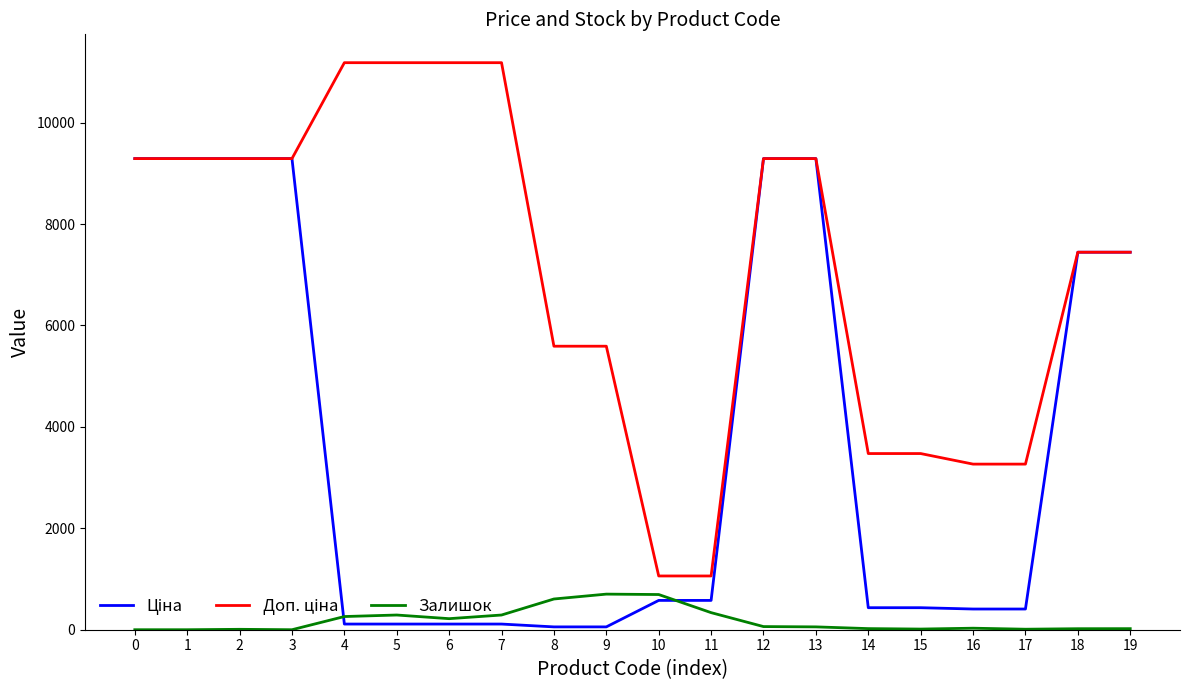

What is the greatest value displayed?

11182.0